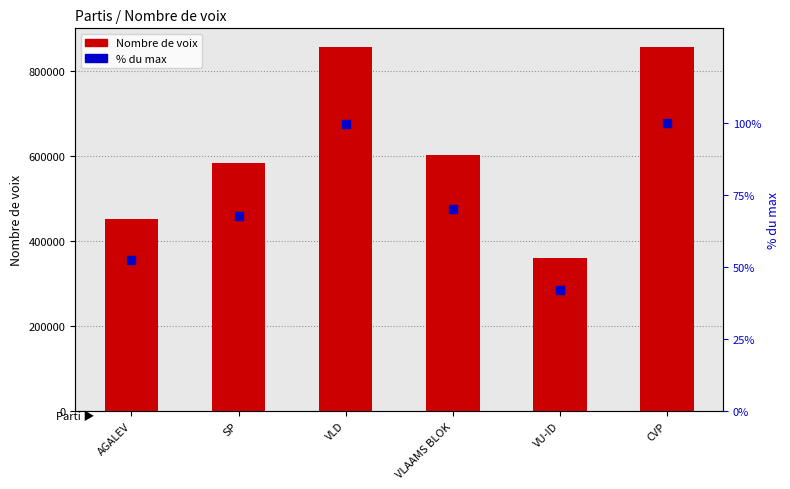

Between VLAAMS BLOK and VLD, which is larger?

VLD